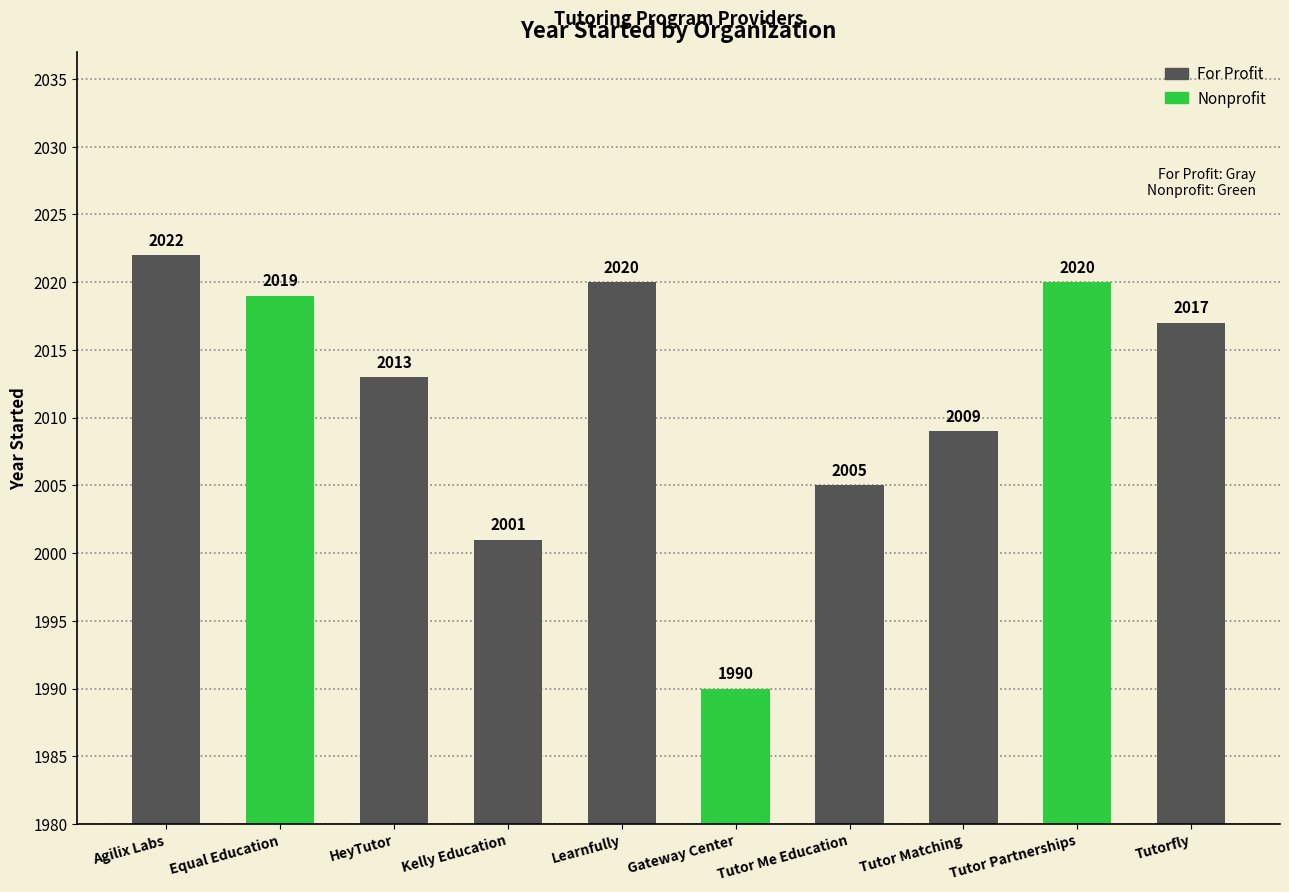

Does the chart contain any negative values?

No